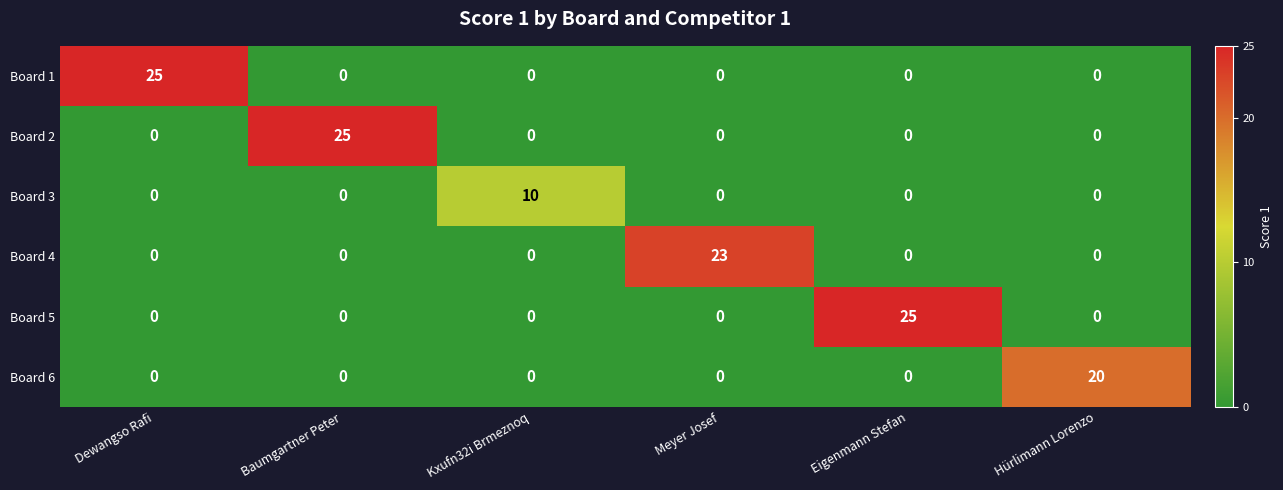

What is the difference between the maximum and minimum values in the Board 5 series?

25